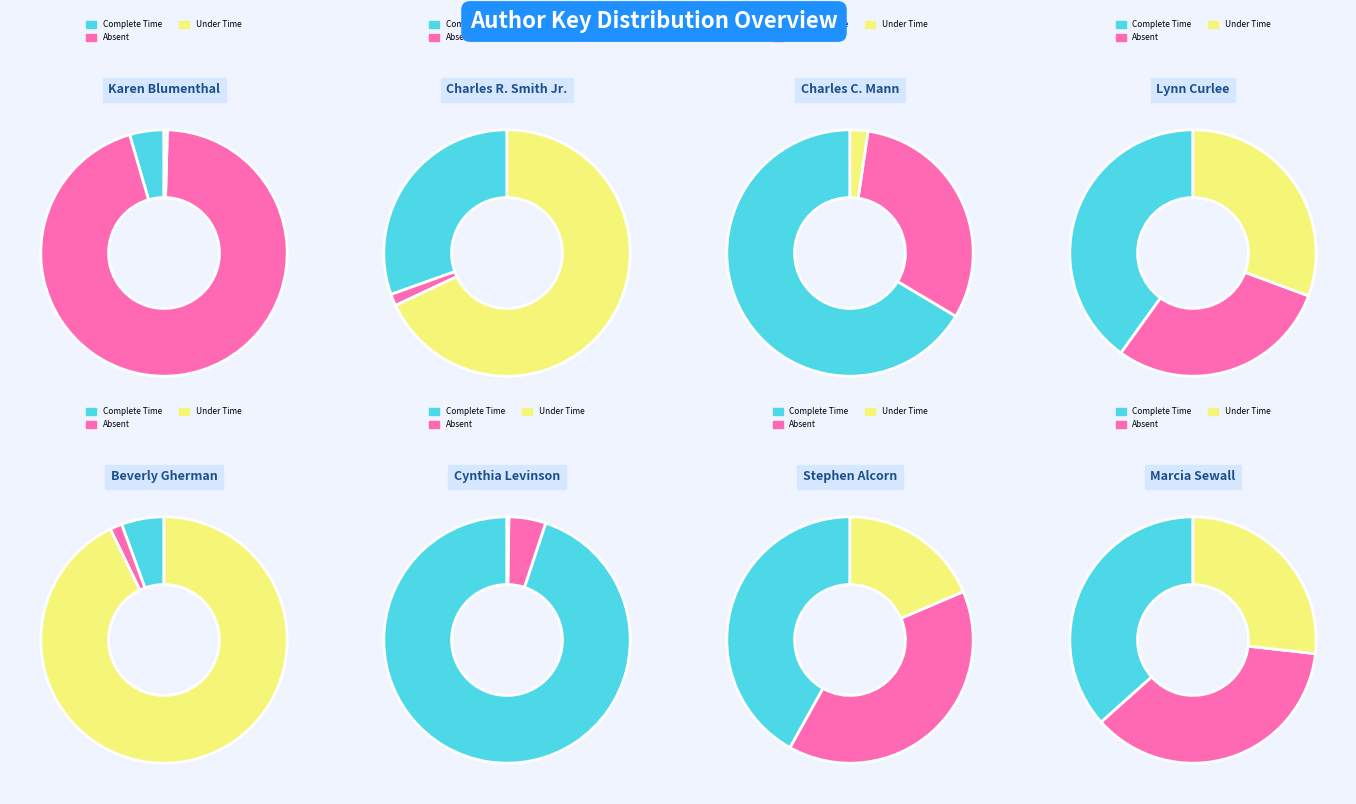

To the nearest percent, what is the combined percentage of Lynn Curlee (Seven Wonders) and Charles R. Smith Jr.?

4%